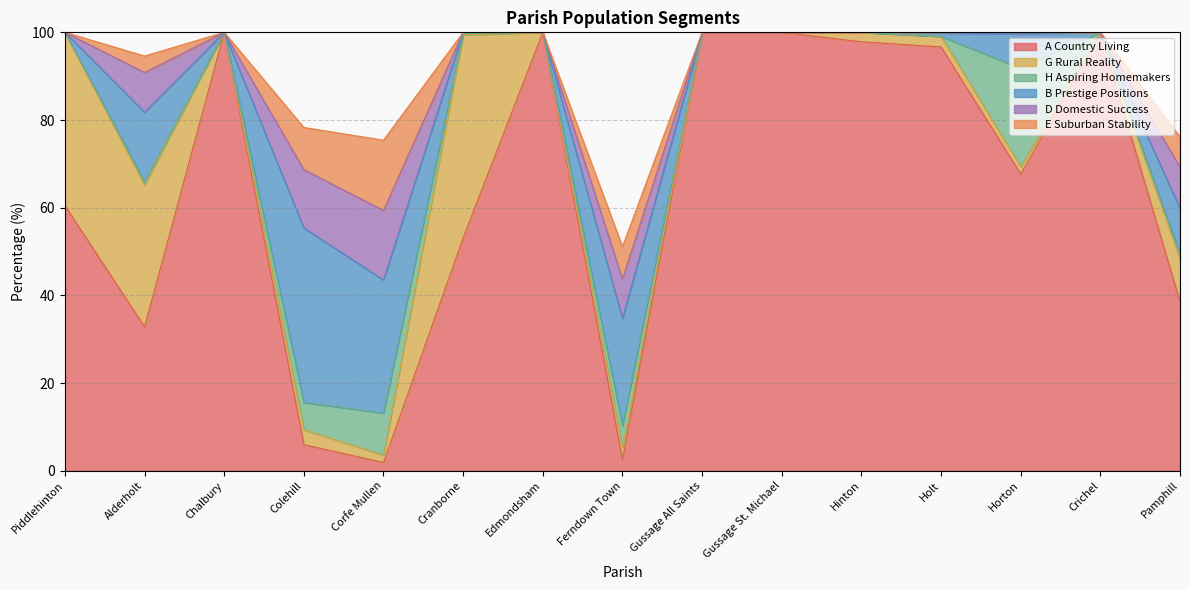

What is the difference between the maximum and minimum values in the B Prestige Positions series?

39.8